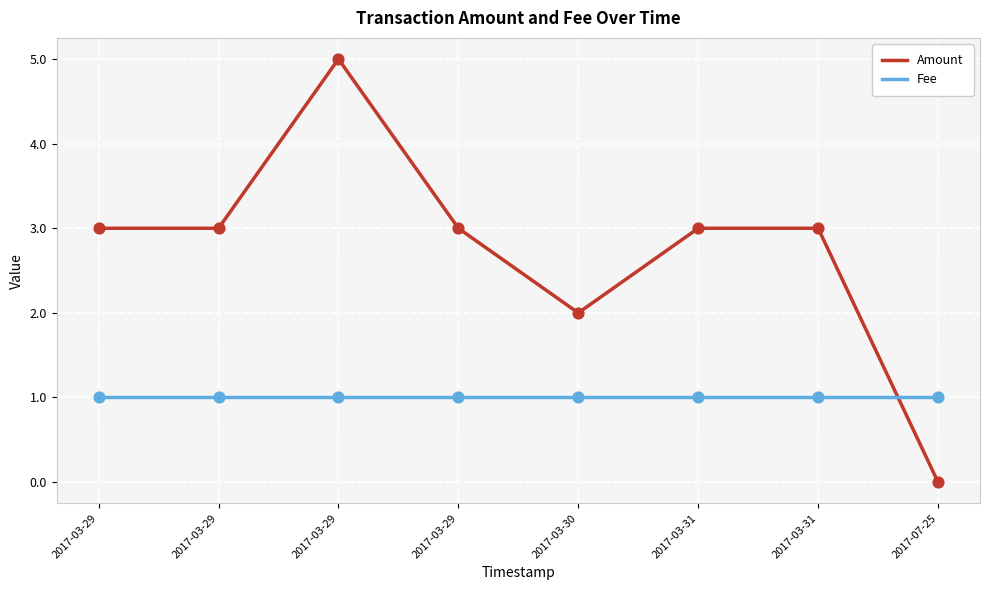

What are all the series names shown in the legend?

Amount, Fee